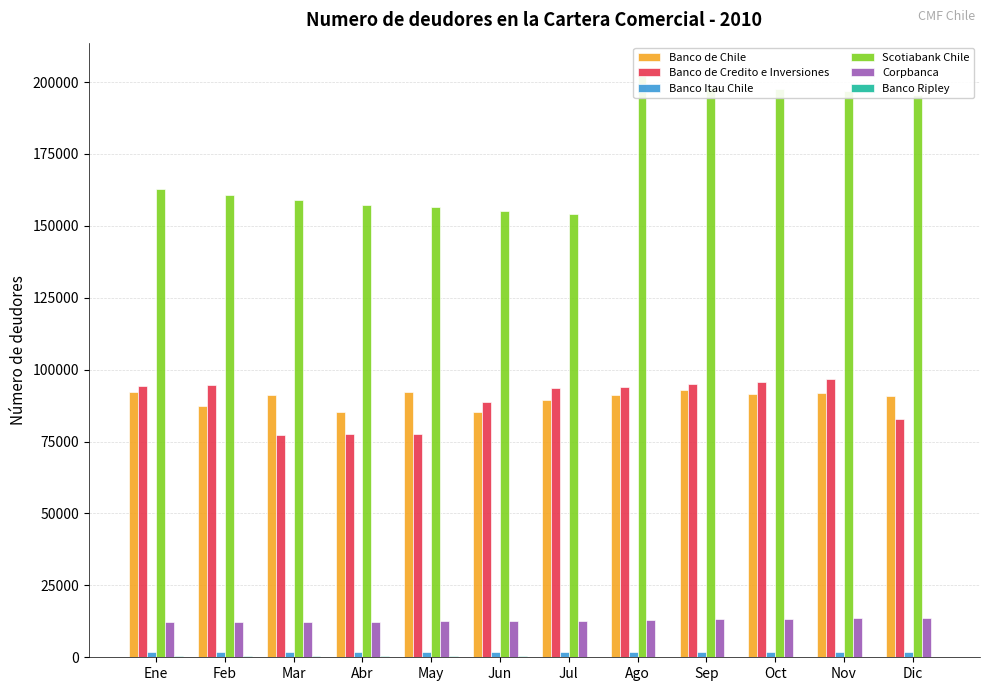

Reading left to right, transcribe all the data shown in this chart.

Banco de Chile: 92277	87362	91148	85337	92081	85295	89372	91238	92766	91360	92009	90905
Banco de Credito e Inversiones: 94447	94542	77269	77773	77692	88640	93568	94039	94903	95716	96746	82814
Banco Itau Chile: 1895	1829	1710	1765	1784	1821	1863	1823	1854	1925	1932	1938
Scotiabank Chile: 162818	160820	159129	157190	156420	155146	154030	203503	198003	197461	196739	195651
Corpbanca: 12356	12416	12403	12397	12499	12679	12764	12992	13232	13416	13630	13776
Banco Ripley: 462	436	391	350	325	288	251	237	216	204	190	174